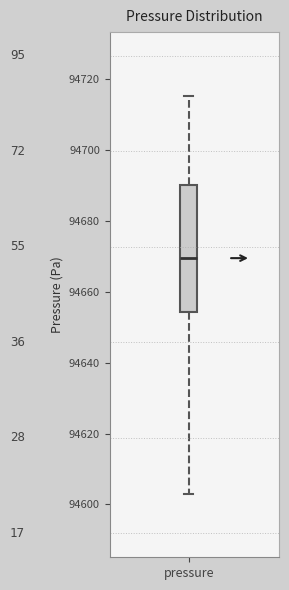

Transcribe this box plot: give where the median line is, the range the box spans, and where the two whiskers end, as read against the y-axis. The values are not printed on the chart, so give them approximately, as read against the axis.

median 94670, box 94654 to 94690, whiskers 94604 to 94716